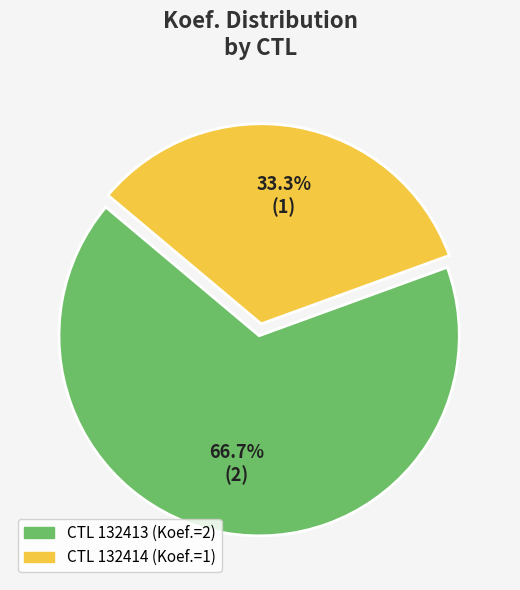

Is there any slice that represents more than half of the pie?

Yes